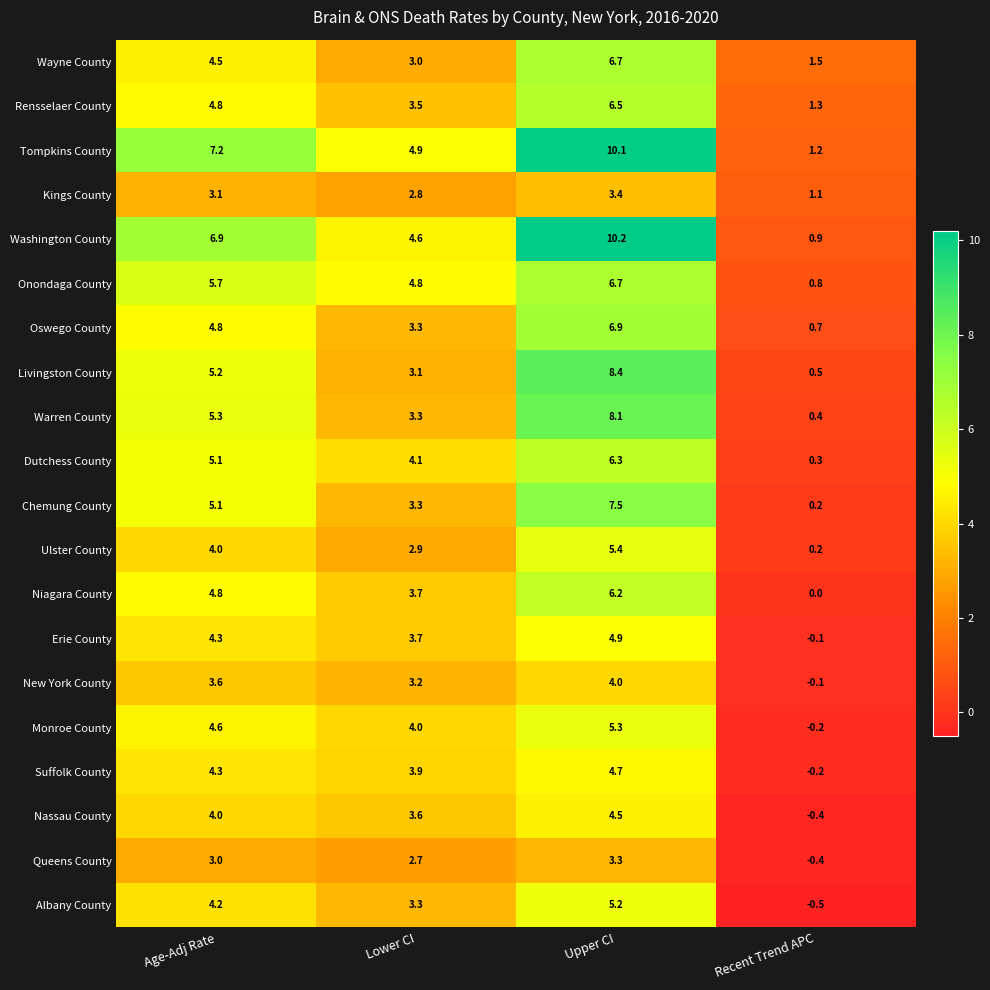

At how many categories does at least one series exceed 9?

1